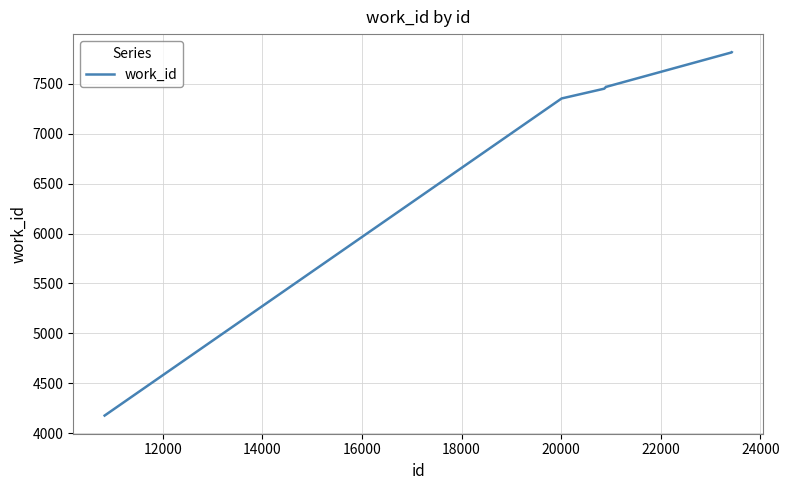

What is the maximum value shown in the chart?

7817